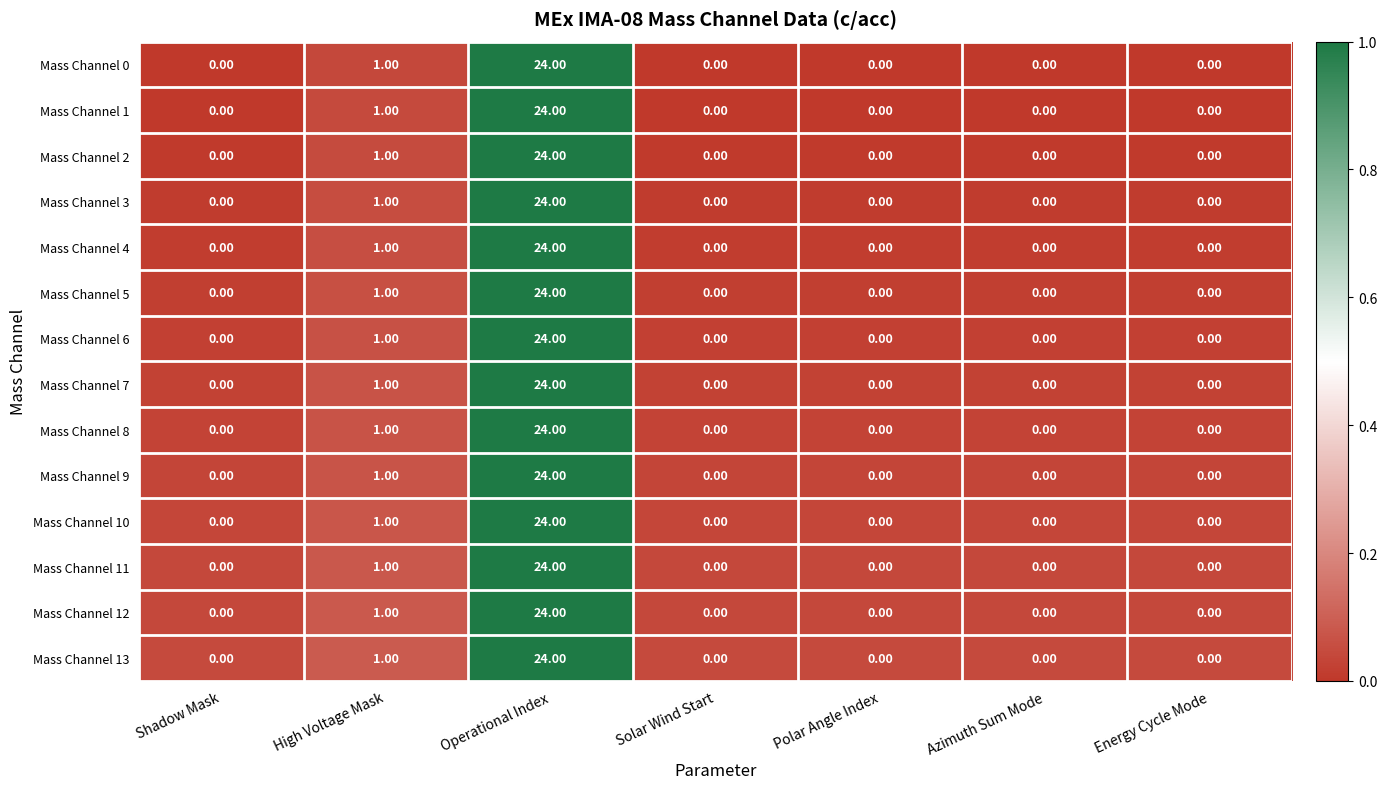

At which category does the chart reach its peak across all series?

Operational Index